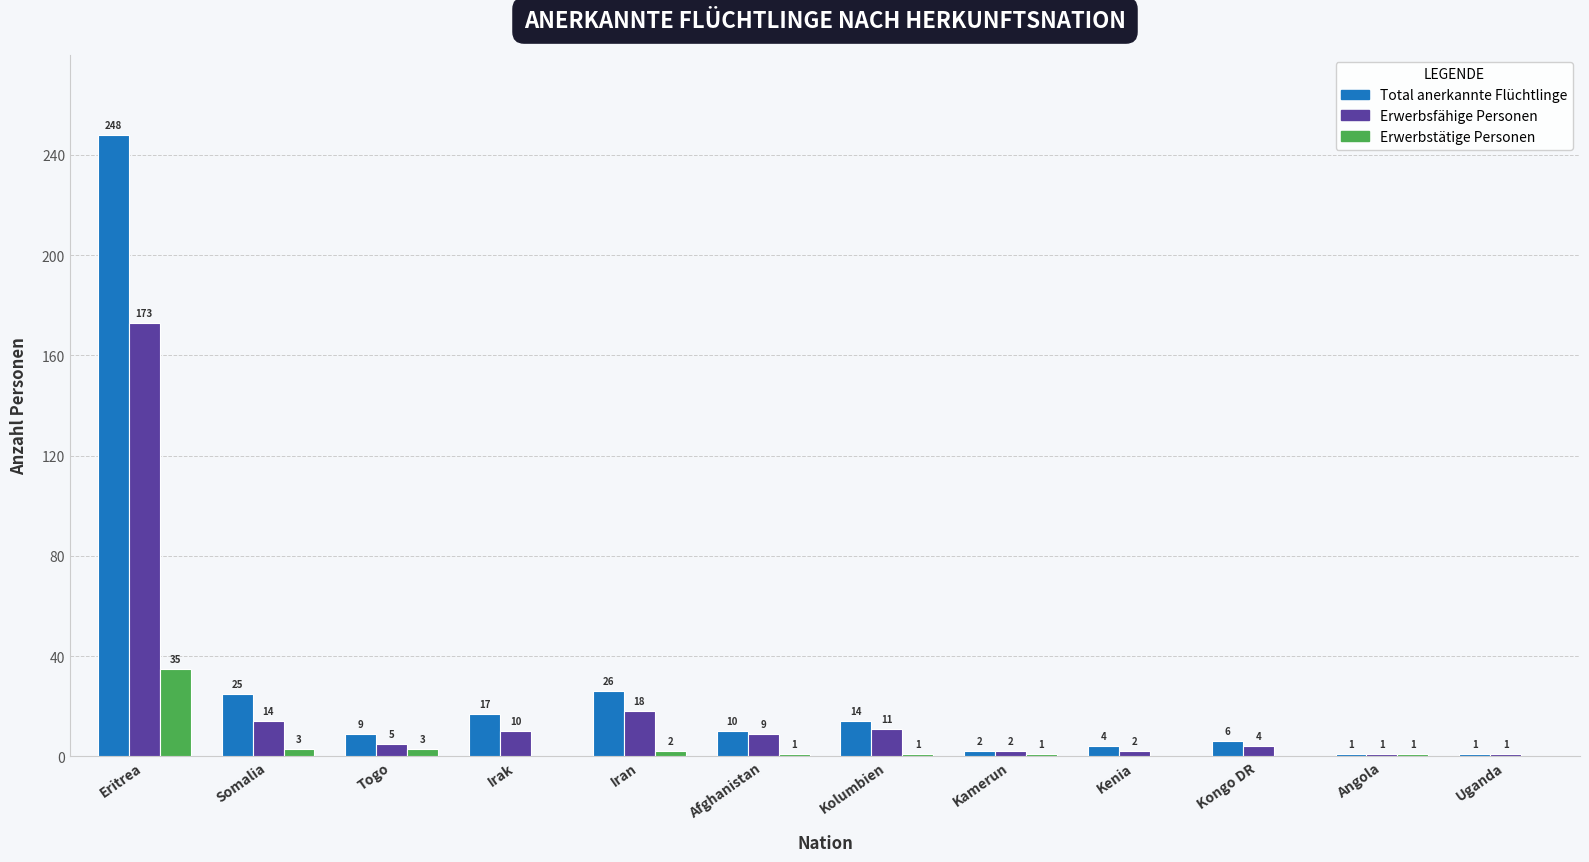

Which series has the largest total across all categories?

Total anerkannte Flüchtlinge